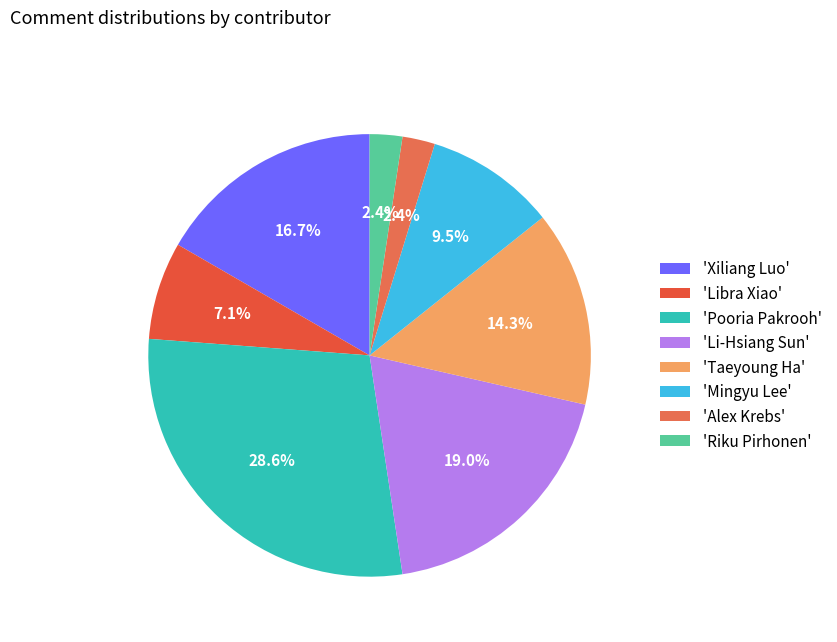

What is the smallest slice in the pie chart?

Alex Krebs